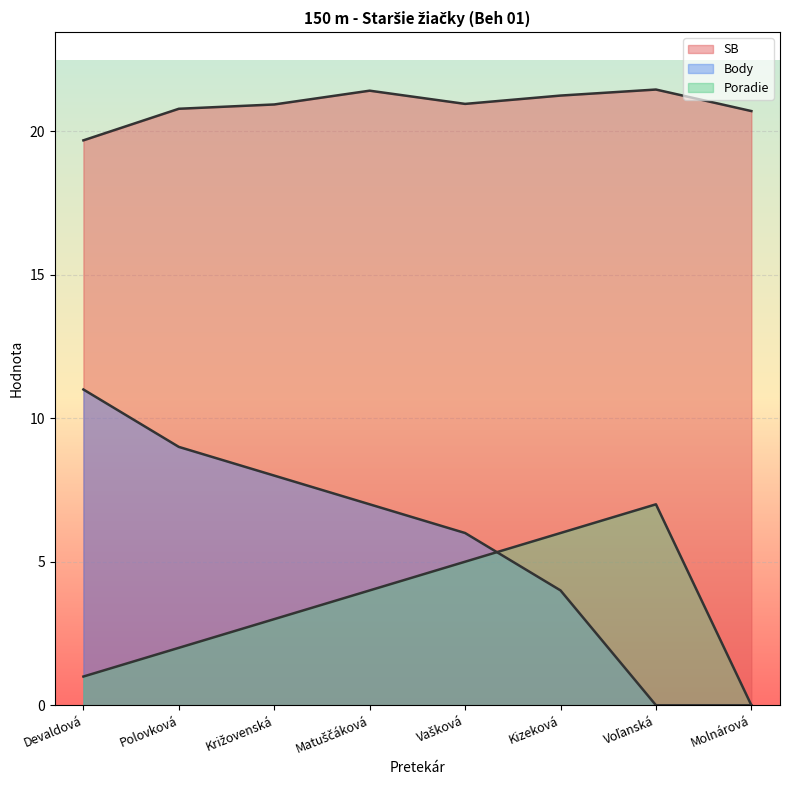

What is the difference between the highest and lowest values at Kizeková?

17.2